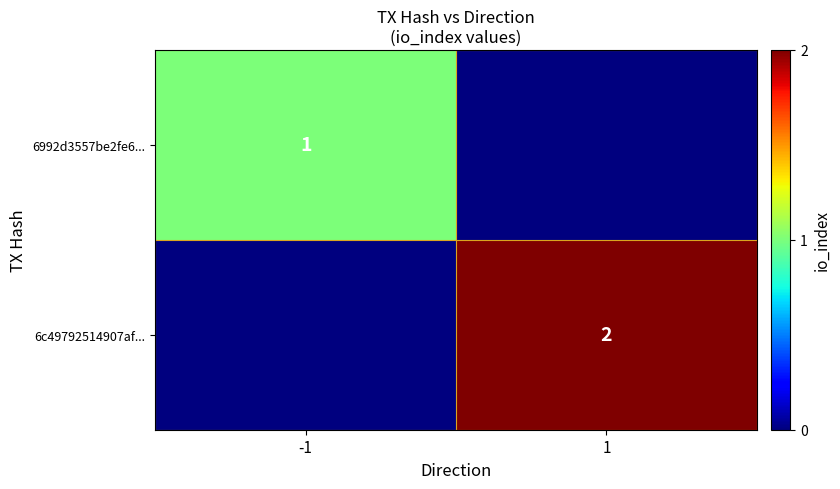

The value of 6992d3557be2fe6... at -1 is 1. True or false?

True